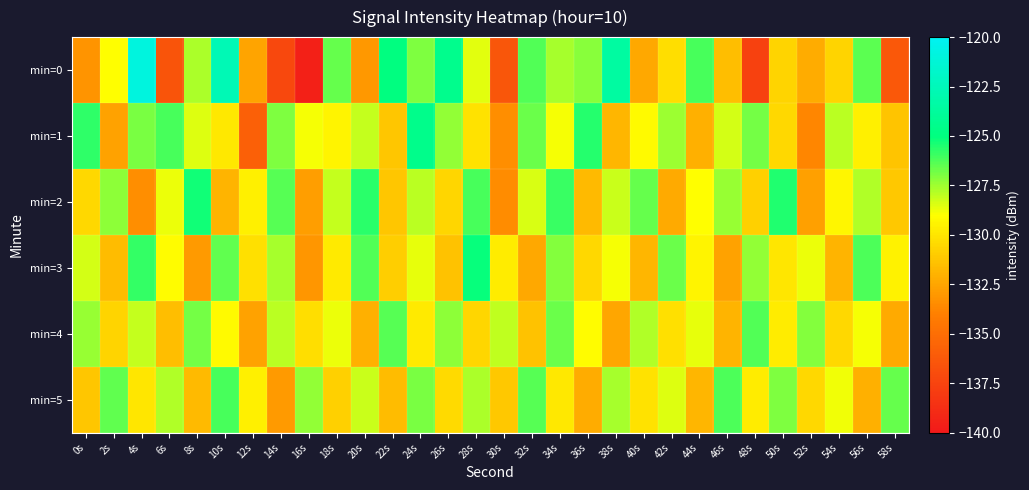

At which category is the sum across all series the highest?

24s